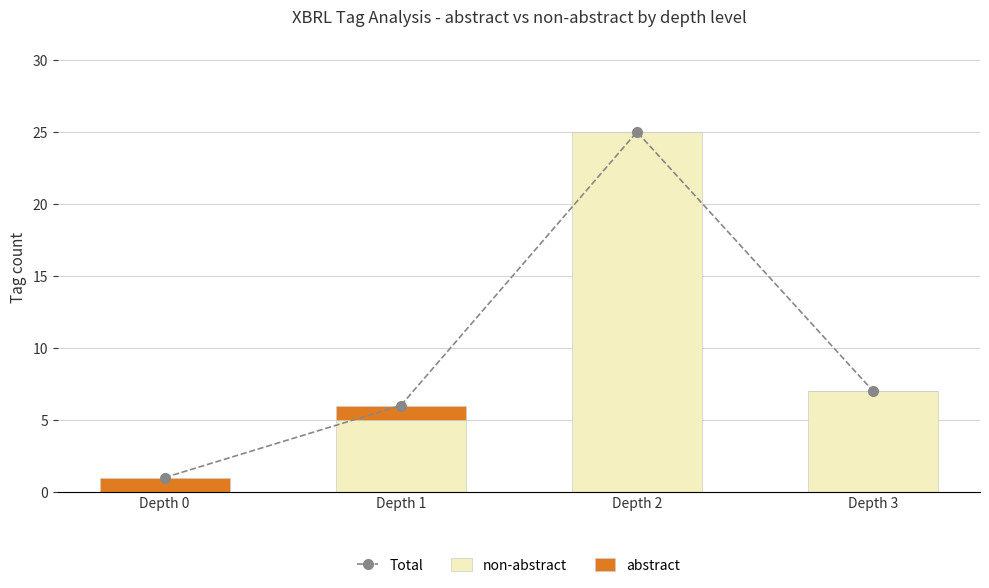

The abstract series shows 1 at Depth 1. True or false?

False